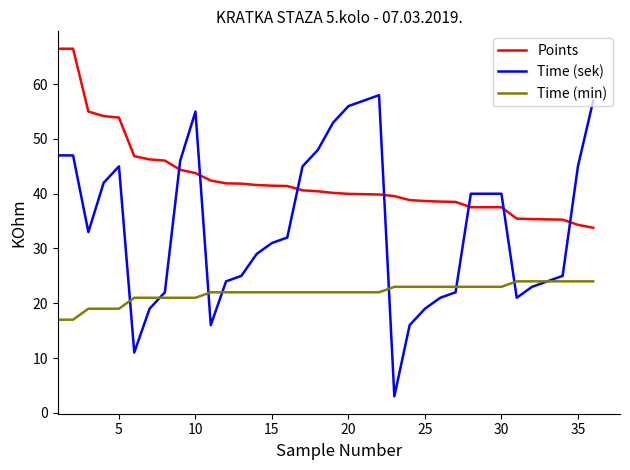

Which series has the largest range (max minus min)?

Time (sek)